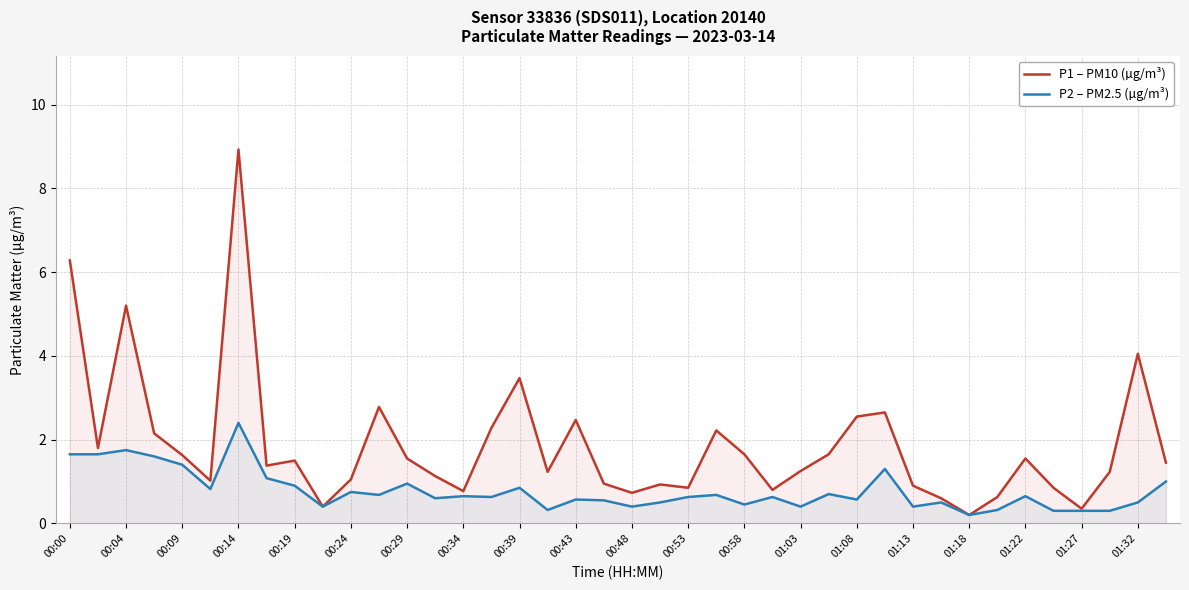

Where is P2 – PM2.5 (µg/m³) nearest to the value 1?

39